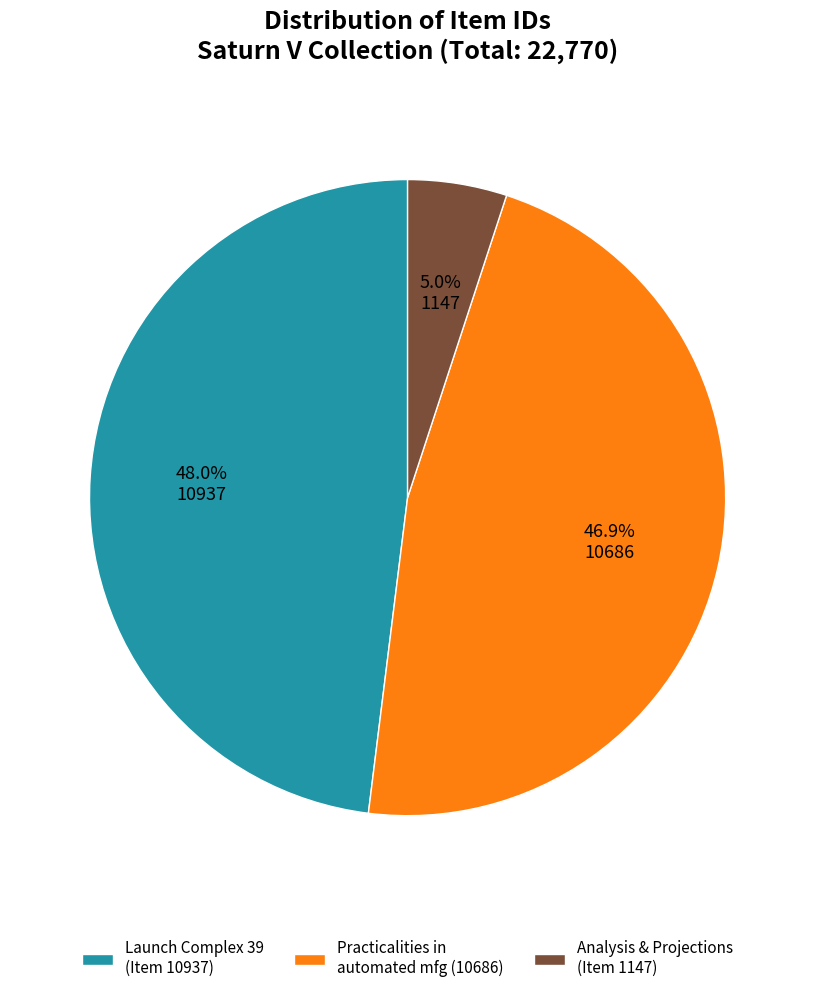

Does any single category account for the majority?

No